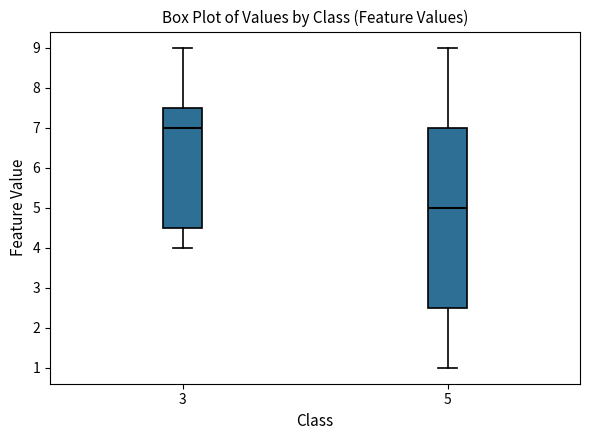

Which box is the tallest, from its lower edge to its upper edge?

5